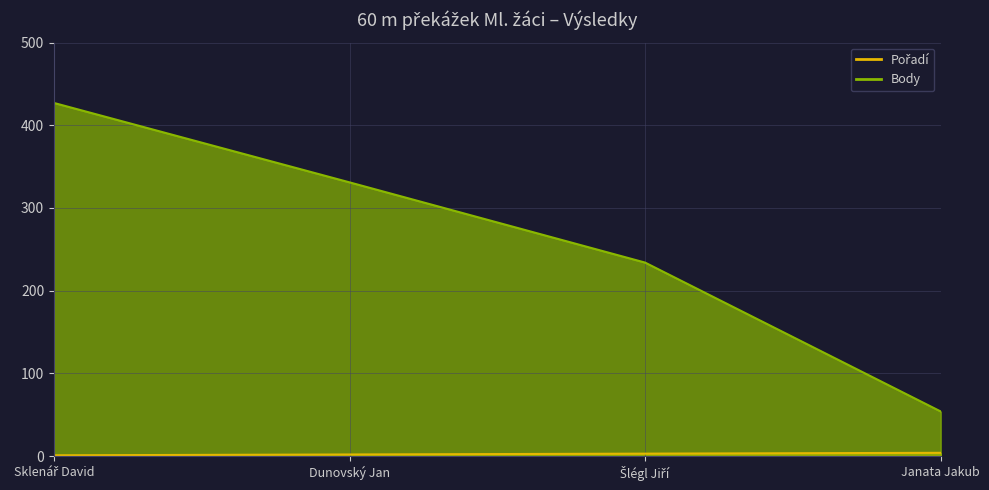

Is the value of Pořadí at Sklenář David greater than the value of Body at Šlégl Jiří?

No